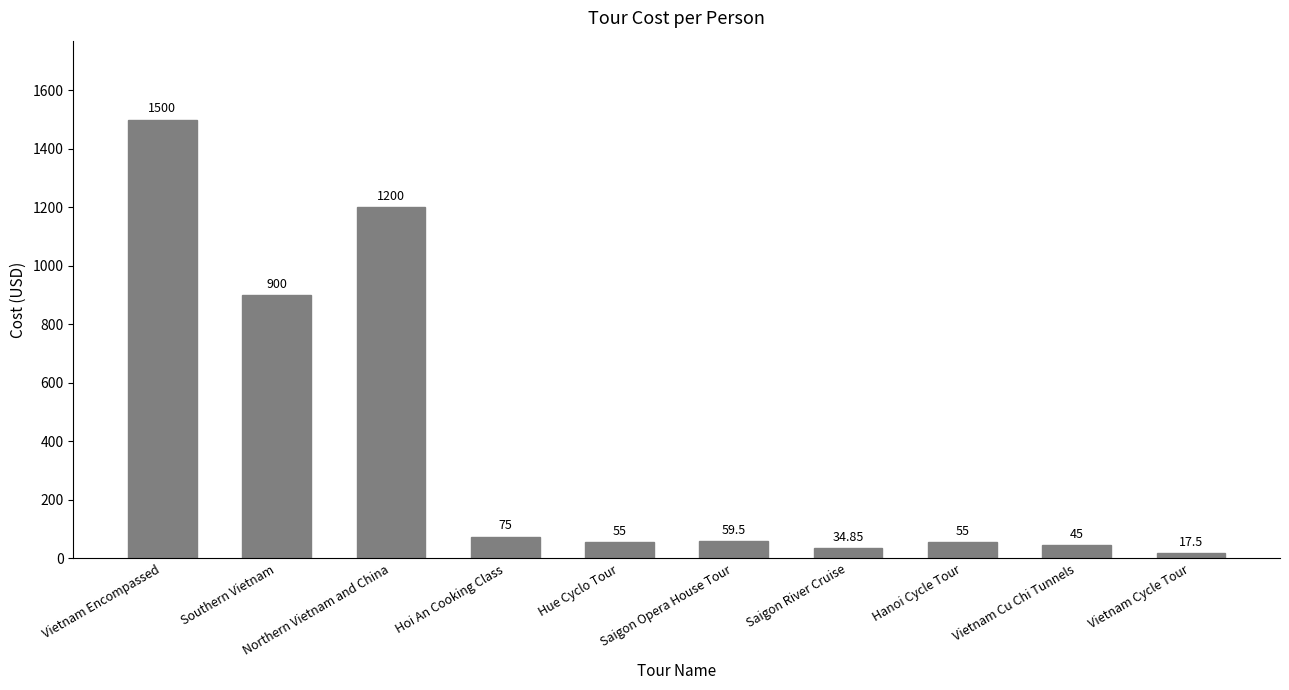

Reading left to right, list all the values displayed in this chart.

1500.0	900.0	1200.0	75.0	55.0	59.5	34.9	55.0	45.0	17.5